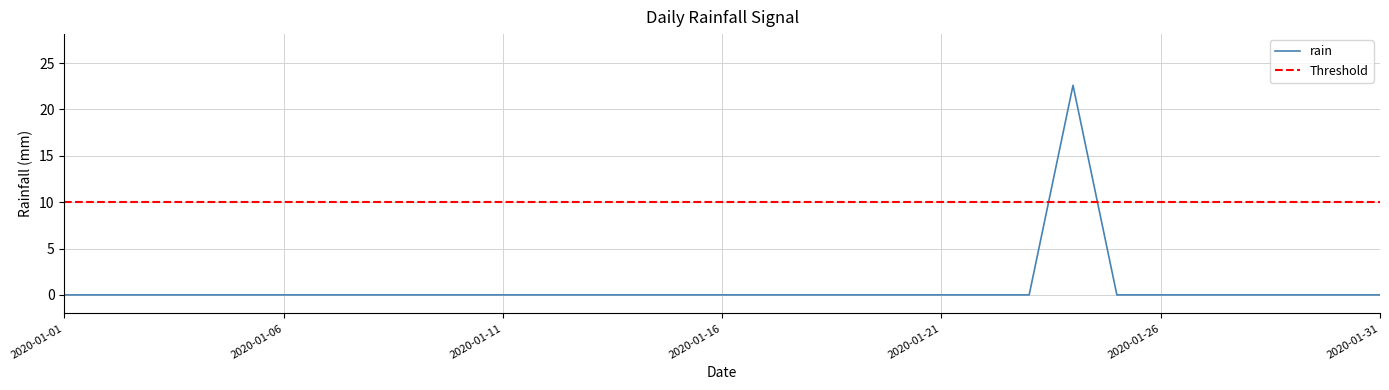

Reading left to right, extract all data points from this chart.

2020-01-01=0.0	2020-01-02=0.0	2020-01-03=0.0	2020-01-04=0.0	2020-01-05=0.0	2020-01-06=0.0	2020-01-07=0.0	2020-01-08=0.0	2020-01-09=0.0	2020-01-10=0.0	2020-01-11=0.0	2020-01-12=0.0	2020-01-13=0.0	2020-01-14=0.0	2020-01-15=0.0	2020-01-16=0.0	2020-01-17=0.0	2020-01-18=0.0	2020-01-19=0.0	2020-01-20=0.0	2020-01-21=0.0	2020-01-22=0.0	2020-01-23=0.0	2020-01-24=22.6	2020-01-25=0.0	2020-01-26=0.0	2020-01-27=0.0	2020-01-28=0.0	2020-01-29=0.0	2020-01-30=0.0	2020-01-31=0.0